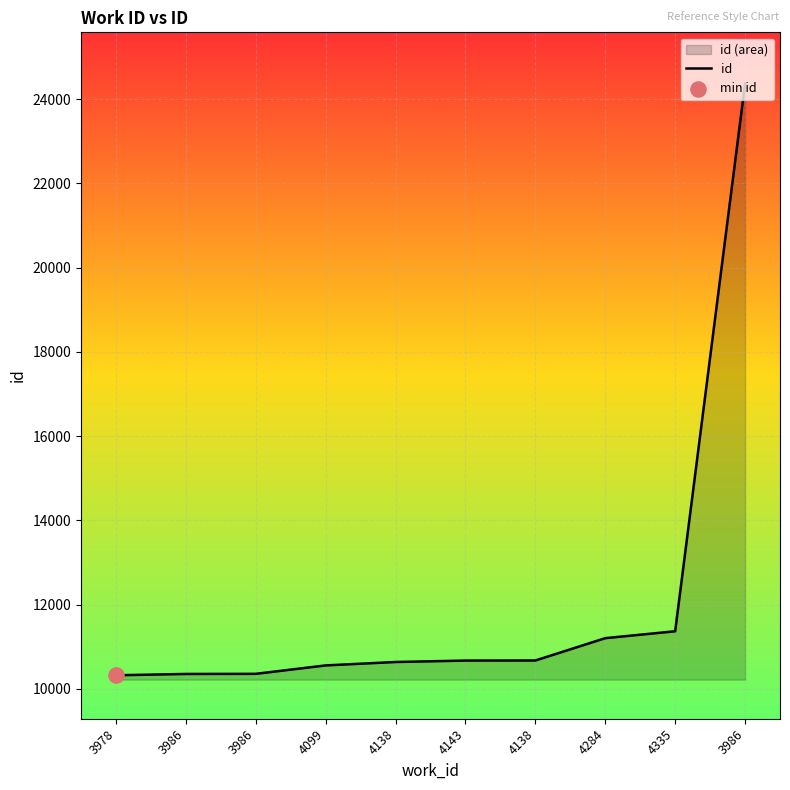

What is the change in value from 3986 to 3986?

+3